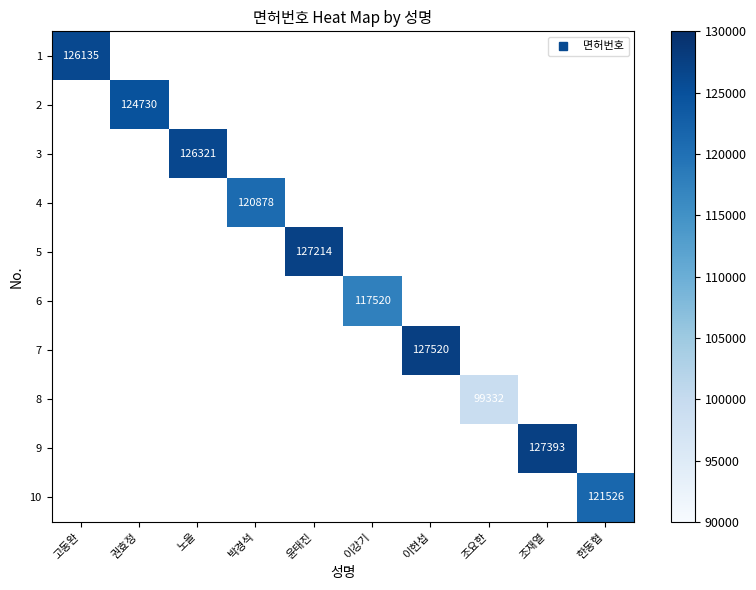

Is the value of 6 at 조재열 greater than the value of 1 at 한동협?

No